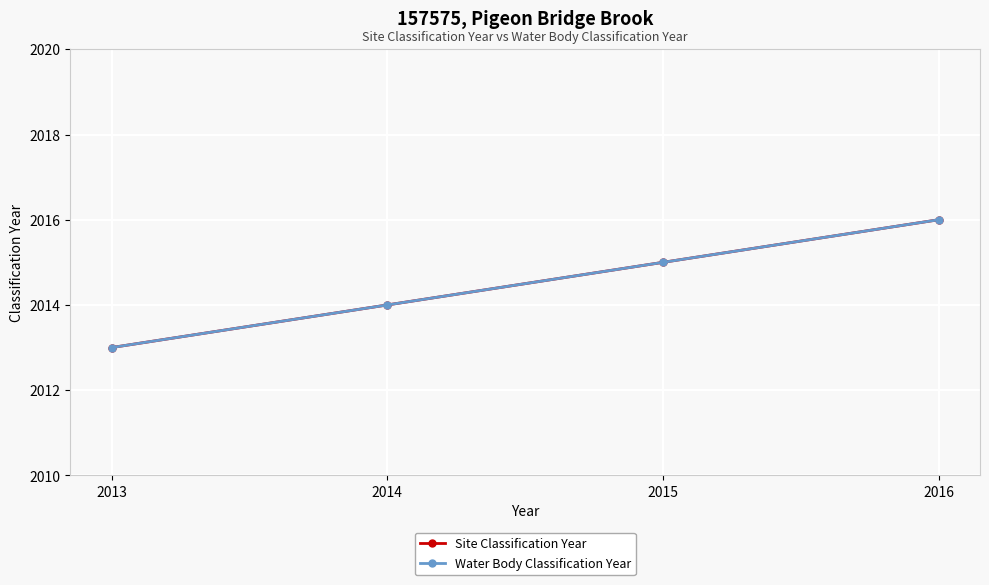

True or false: Site Classification Year and Water Body Classification Year cross at least once.

False